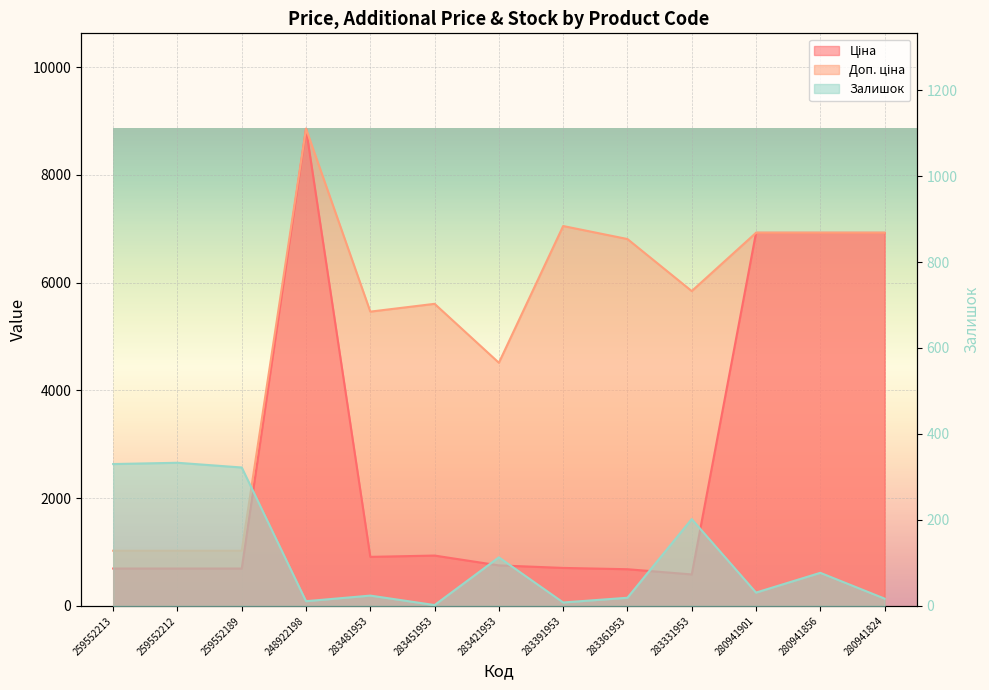

Which has a higher value, 280941824 or 259552213?

280941824